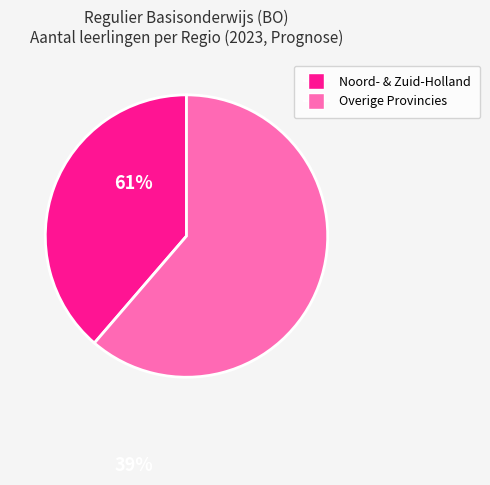

Is there a majority slice in this chart?

Yes